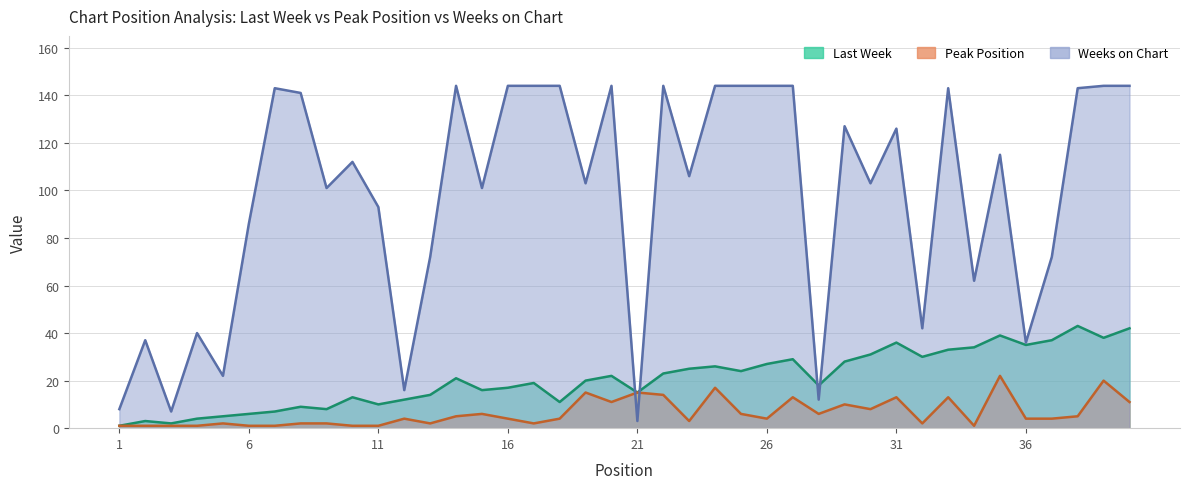

True or false: Peak Position and Last Week intersect in this chart.

False